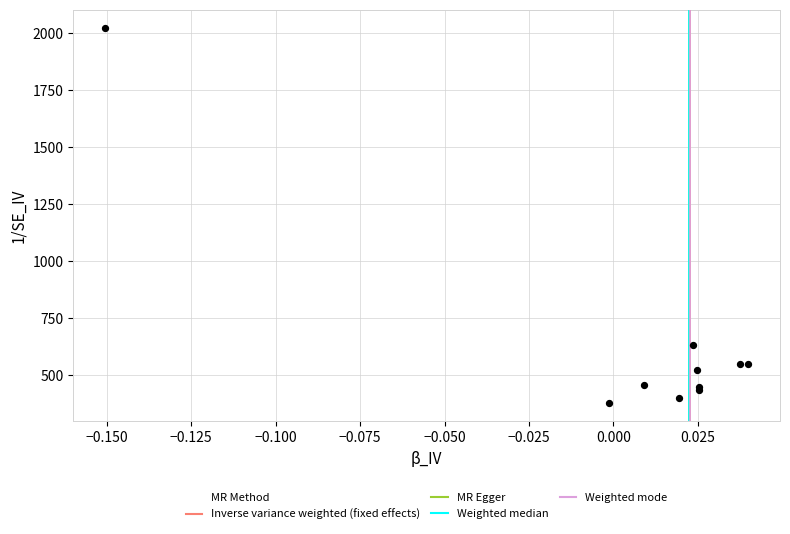

What Y value in the scatter plot is closest to 1200?

631.8